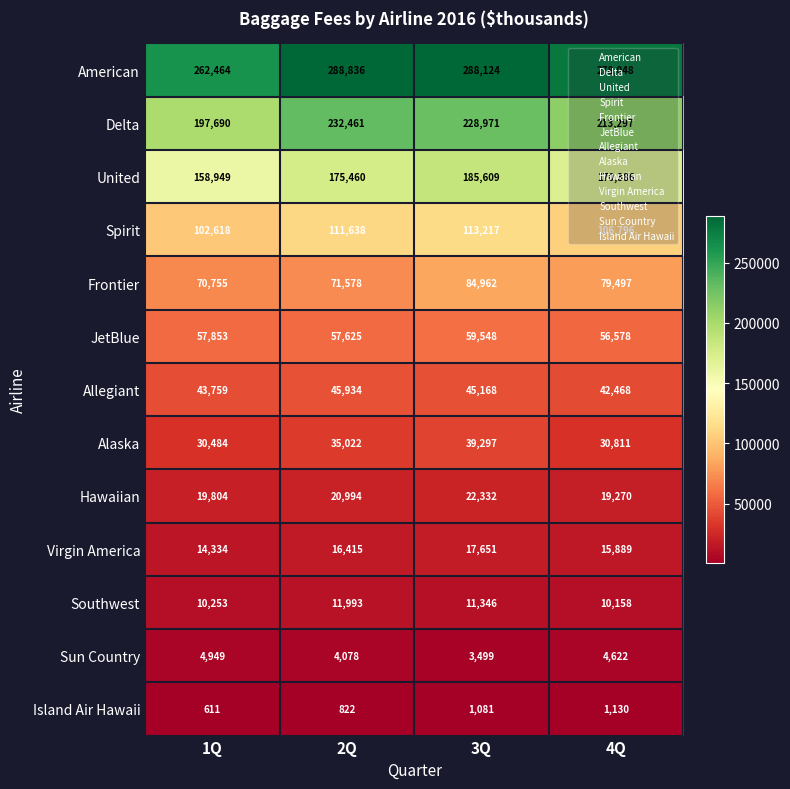

At how many categories does at least one series exceed 217139?

4